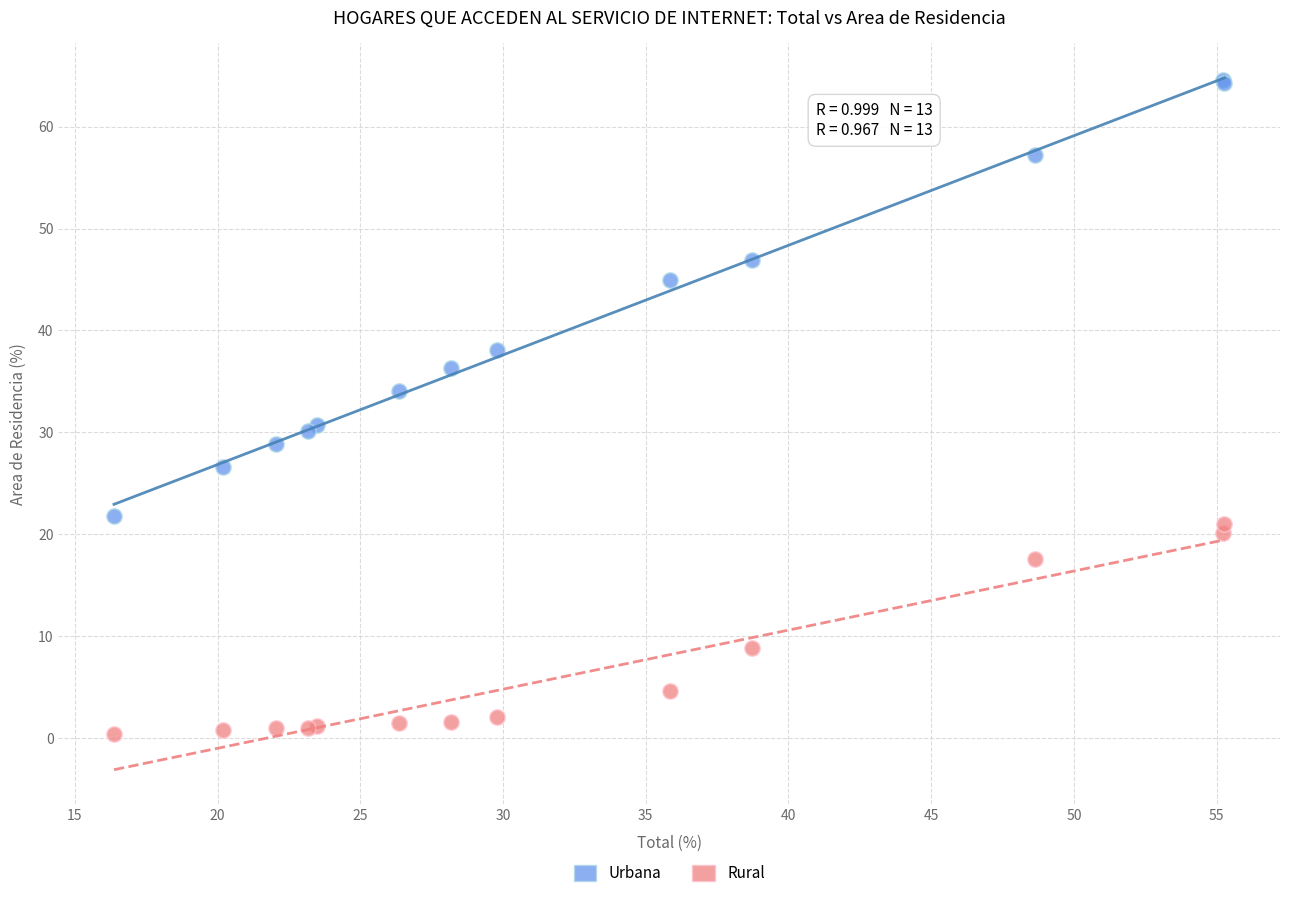

In the Rural series, what Y value is closest to 10?

8.8